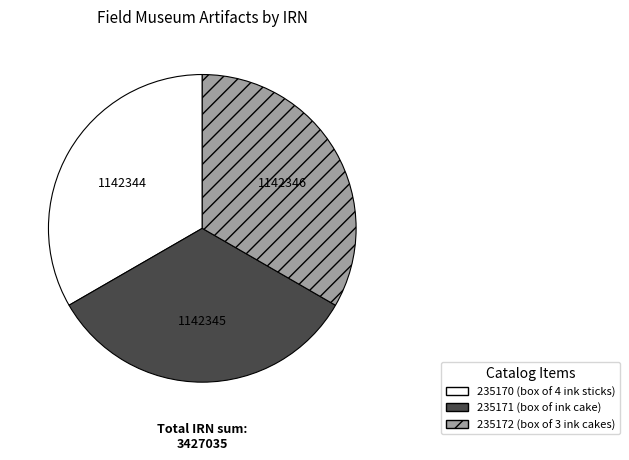

What is the ratio of the value at 235171 (box of ink cake) to the value at 235170 (box of 4 ink sticks)?

1.0